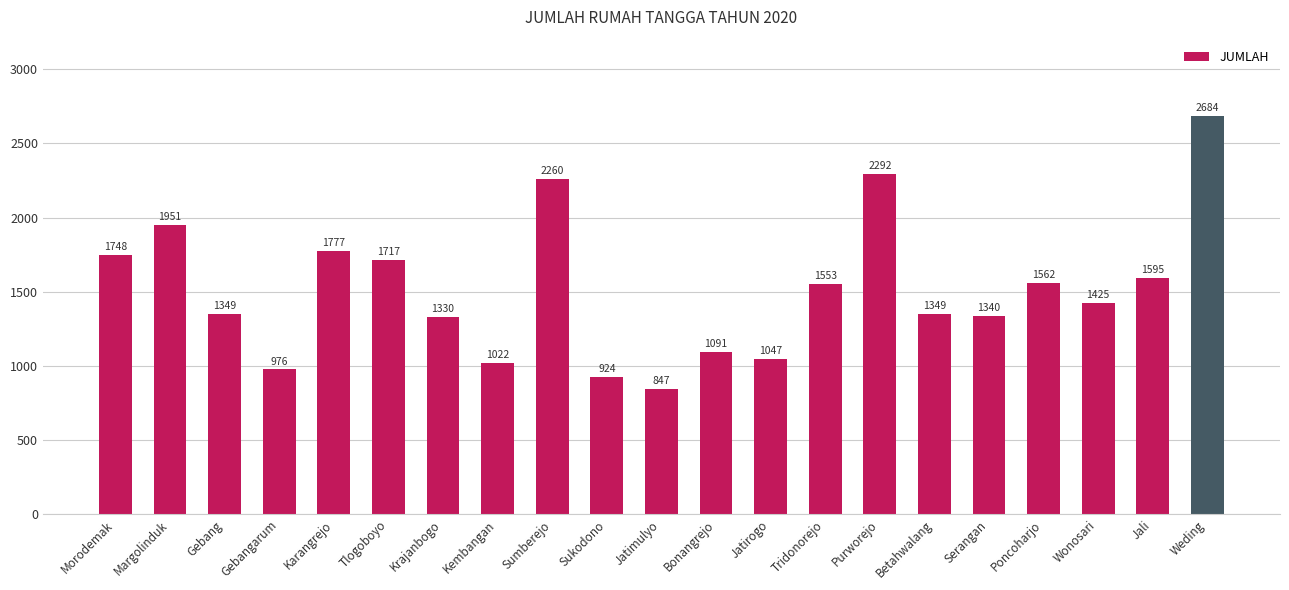

What is the difference between the values at Serangan and Morodemak?

408